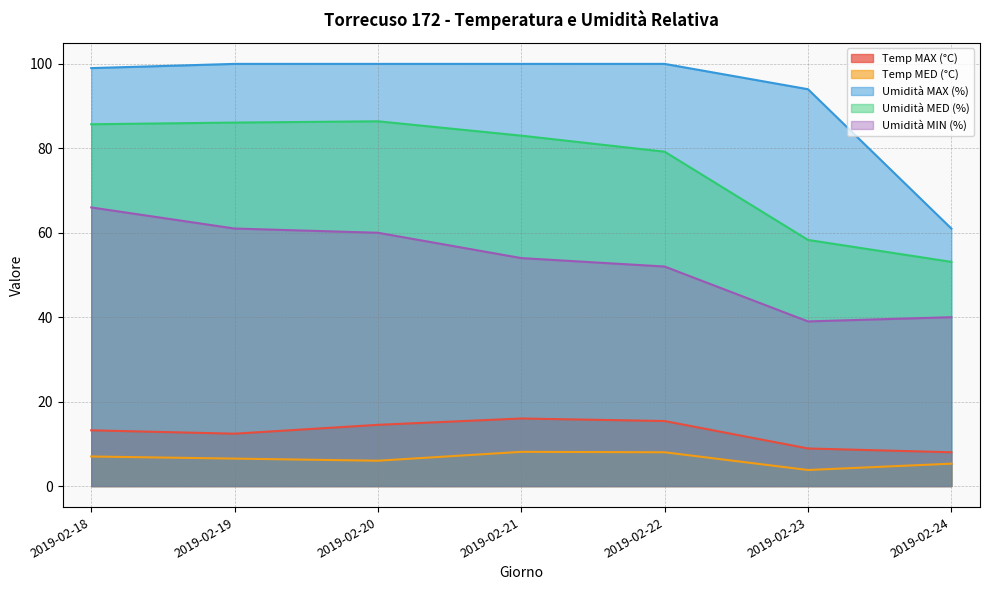

Is it true that Temp MED (°C) equals 8.9 at 2019-02-20?

False